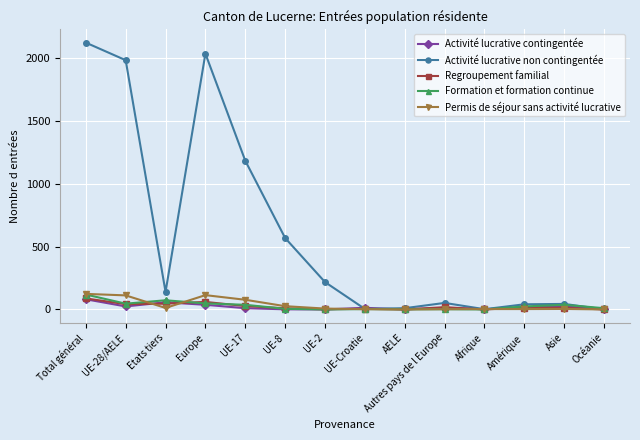

Where is the first local minimum for Permis de séjour sans activité lucrative?

Etats tiers